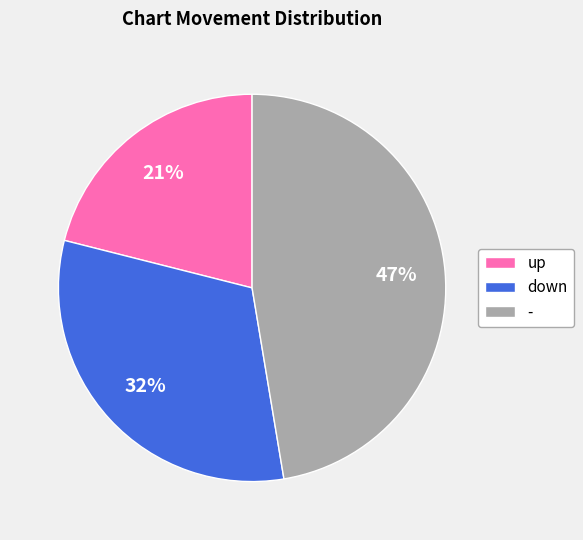

Between - and down, which is larger?

-